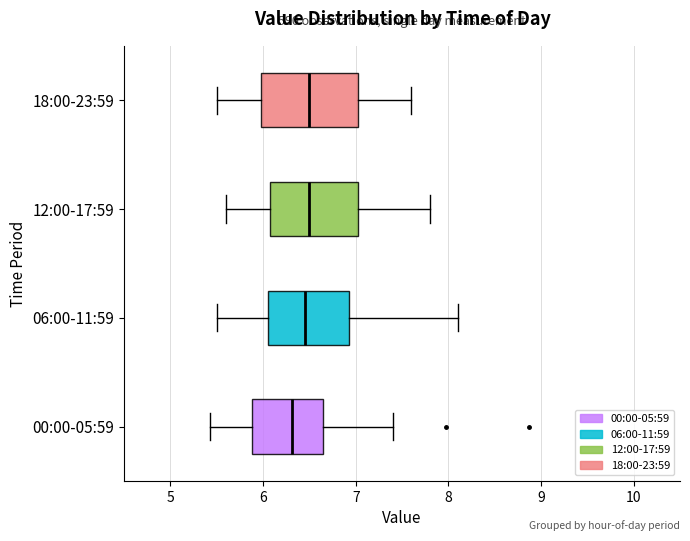

Where does the right whisker of the box for 00:00-05:59 end on the x-axis? The values are not printed on the chart, so give them approximately, as read against the axis.

7.4